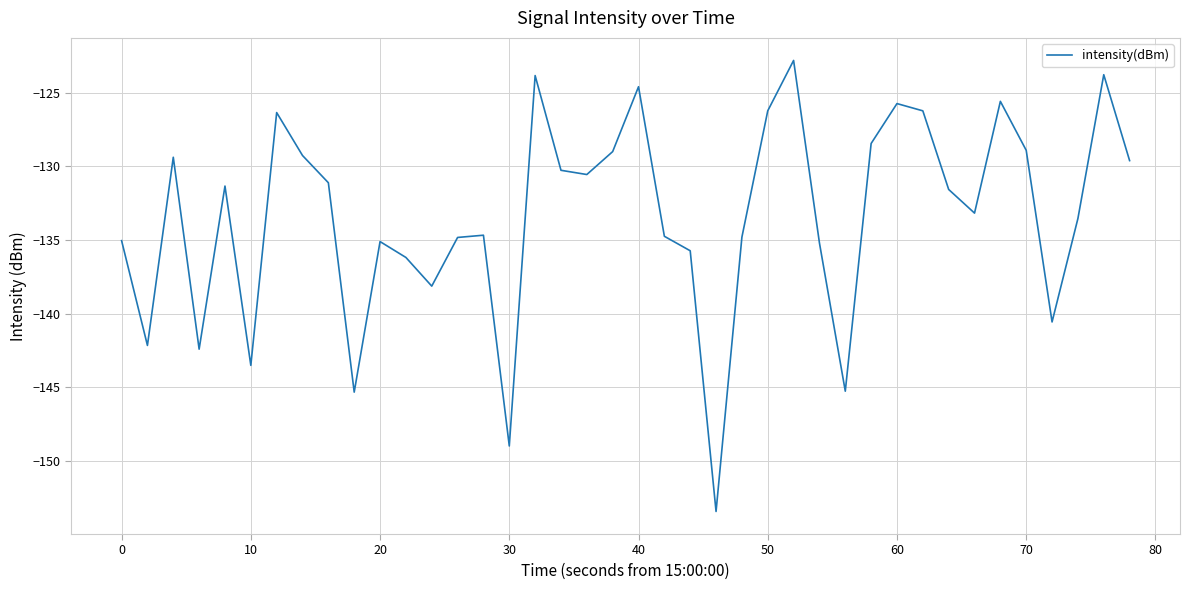

Does the chart have visible grid lines?

Yes